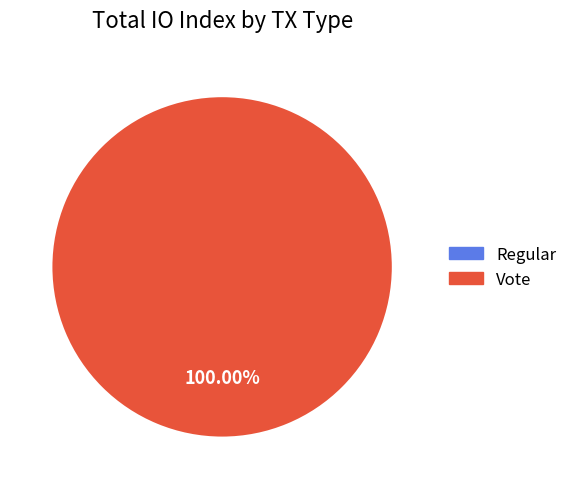

What is the majority slice?

Vote